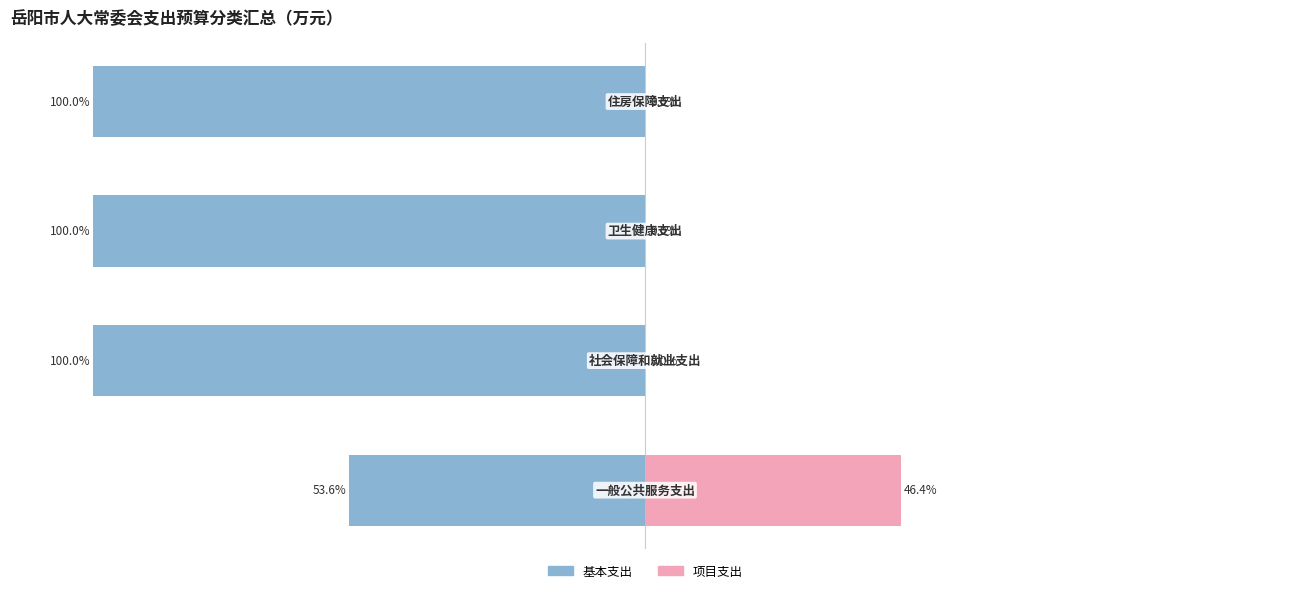

How many bars are there in total?

8